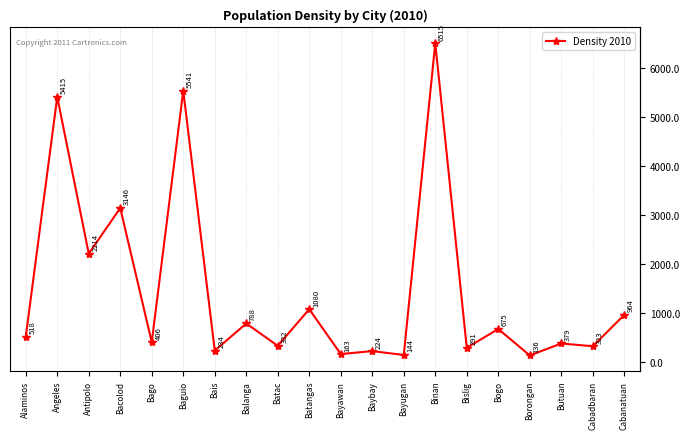

Reading right to left, extract all data points from this chart.

Cabanatuan=964.4	Cabadbaran=322.9	Butuan=379.3	Borongan=135.7	Bogo=675.3	Bislig=291.1	Binan=6514.9	Bayugan=144.3	Baybay=223.9	Bayawan=163.2	Batangas=1080.0	Batac=332.4	Balanga=787.6	Bais=233.8	Baguio=5541.2	Bago=406.4	Bacolod=3146.4	Antipolo=2214.1	Angeles=5414.6	Alaminos=517.6